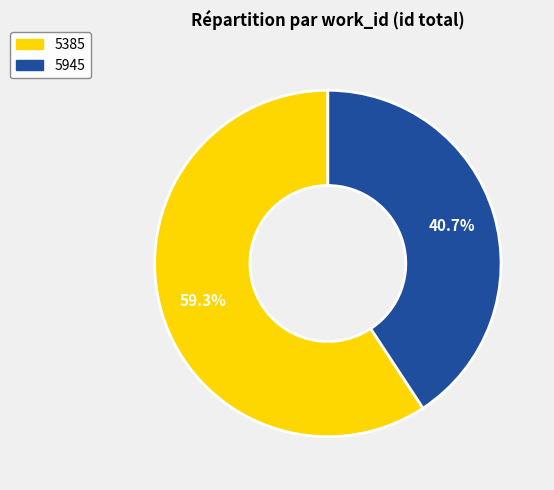

True or false: 5385 accounts for 59% of the total.

True